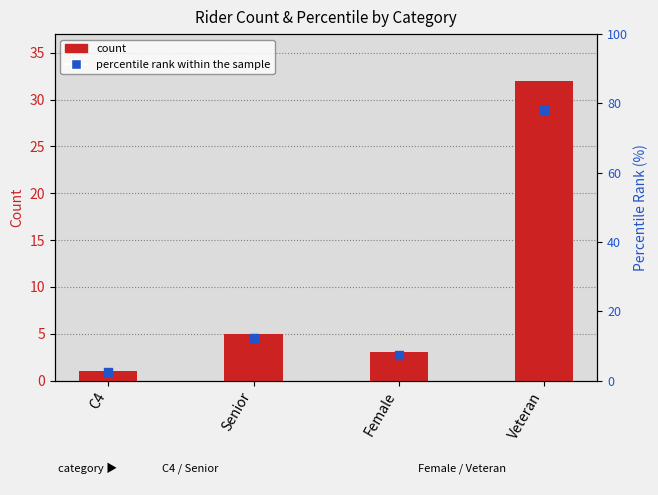

Is the value of percentile rank within the sample at Female greater than the value of count at Senior?

Yes